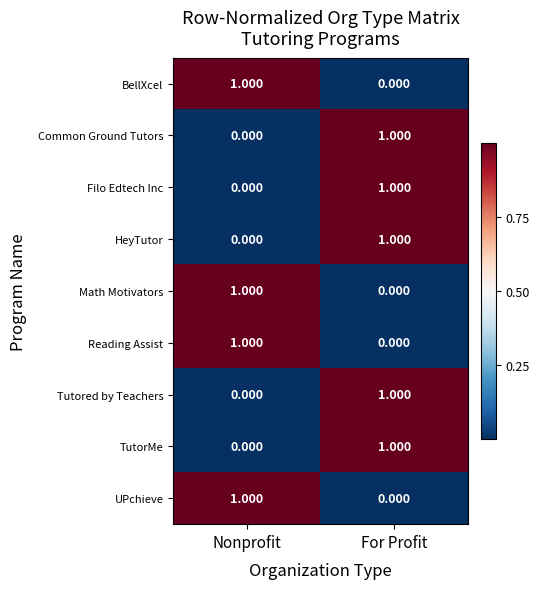

At which label is TutorMe closest to 0?

Nonprofit